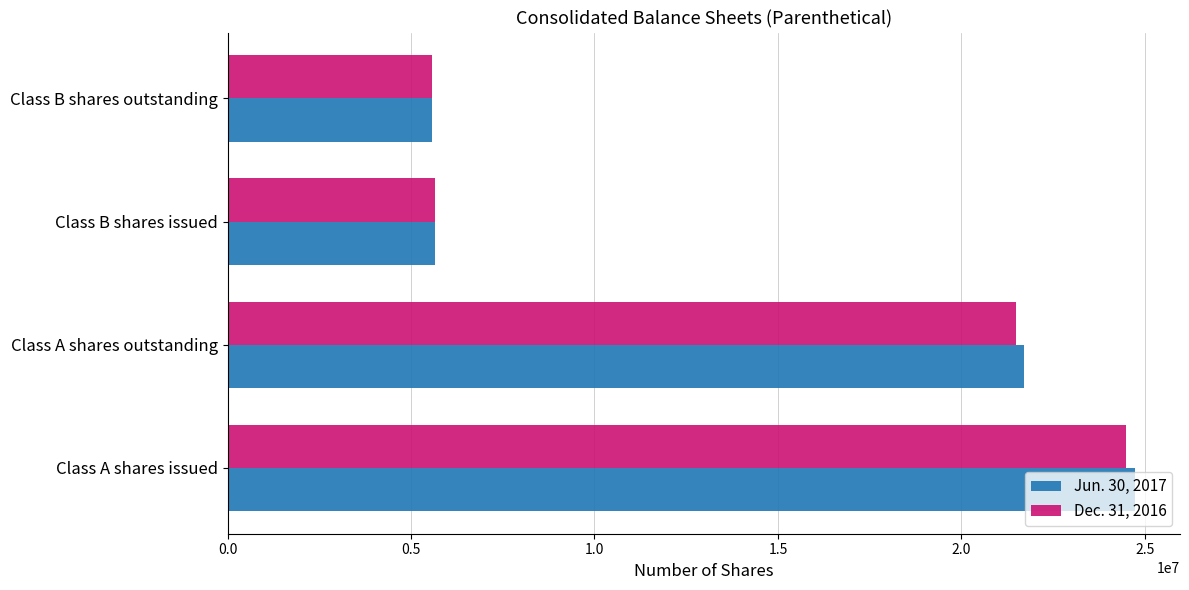

Between Class A shares outstanding and Class B shares outstanding, which series saw the biggest shift?

Jun. 30, 2017